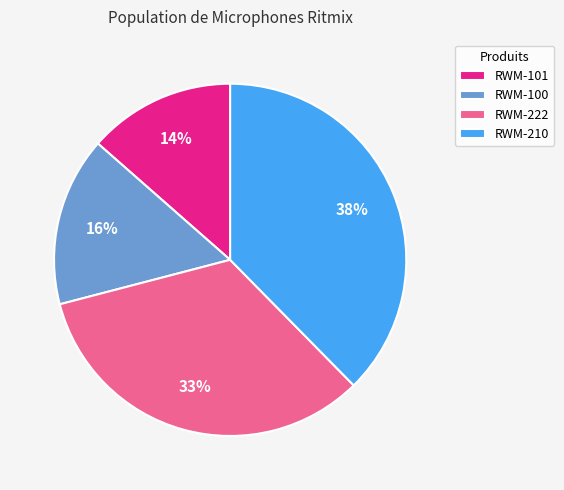

Does RWM-222 account for over 50% of the chart?

No